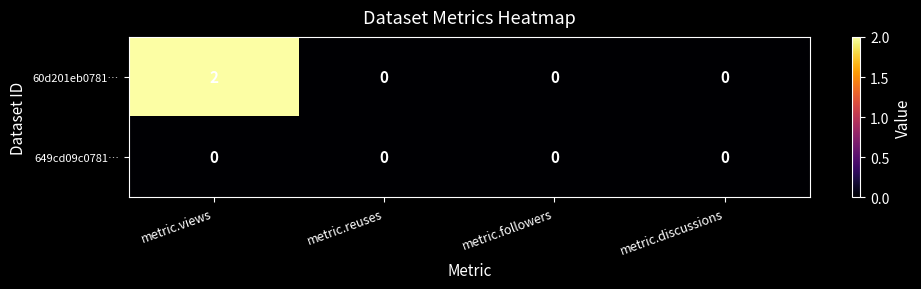

At which label does 60d201eb0781… reach its peak?

metric.views